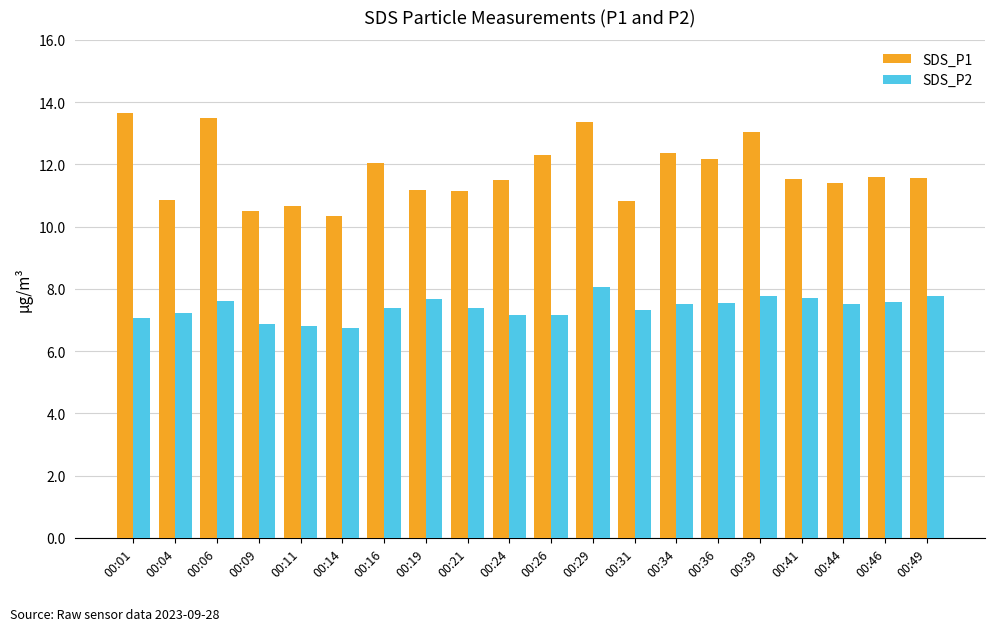

Is it true that SDS_P2 equals 1.6 at 00:36?

False